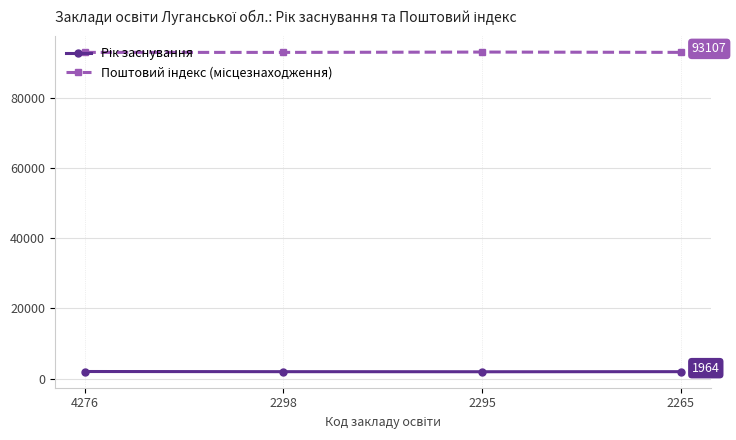

What is the greatest value displayed?

93191